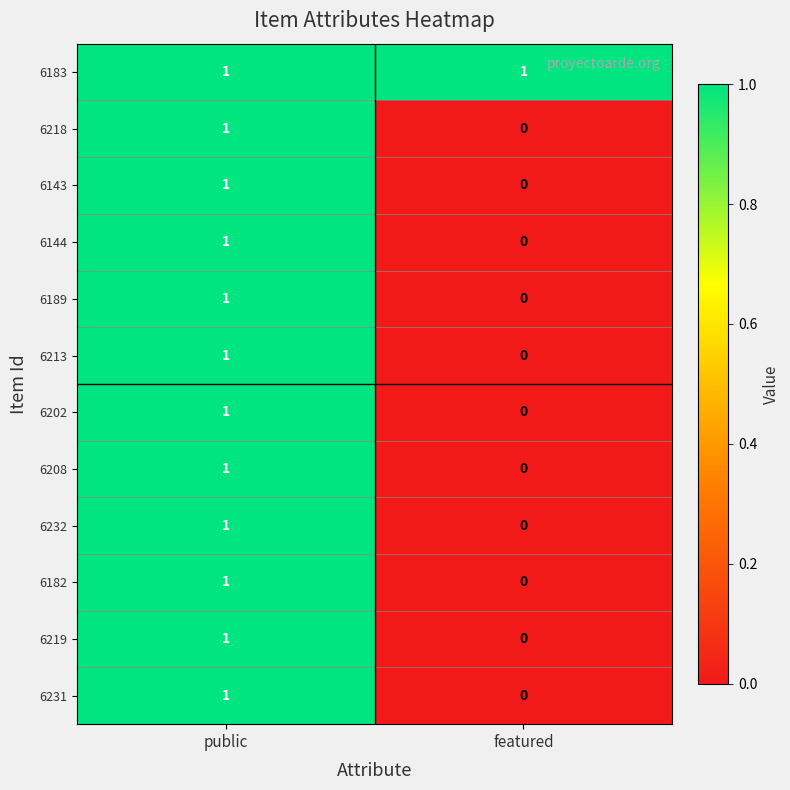

The value of 6183 at featured is 0. True or false?

False